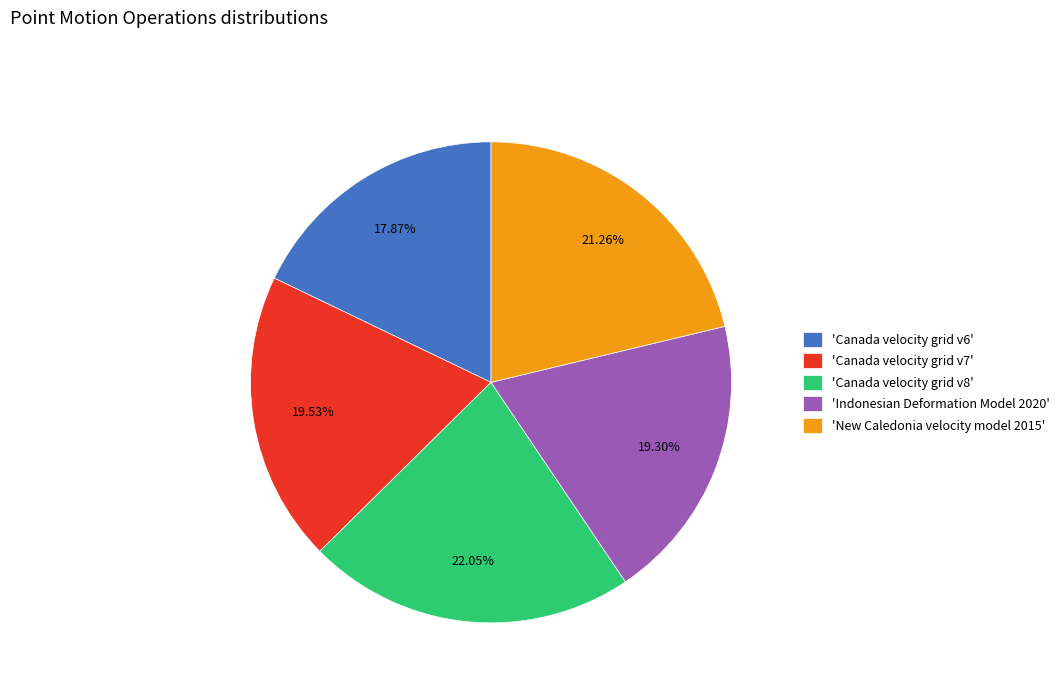

How many segments does this pie chart have?

5